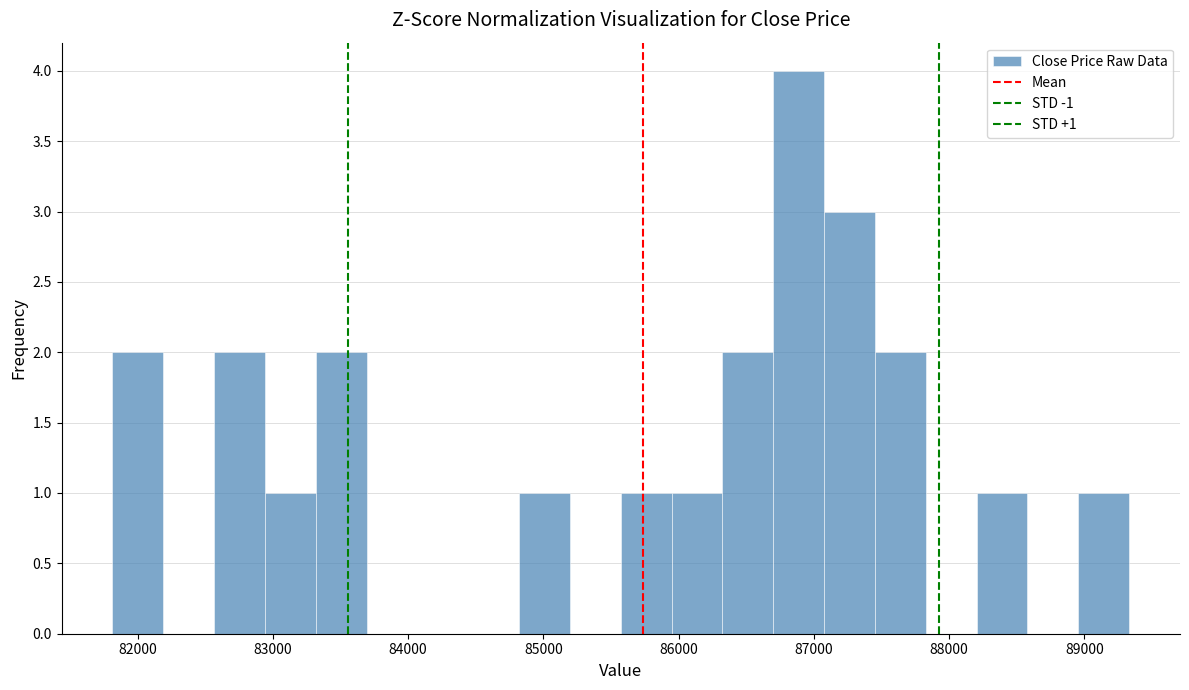

Around what value on the x-axis is the tallest bar? Give the approximate position of its centre, as read against the axis.

86900